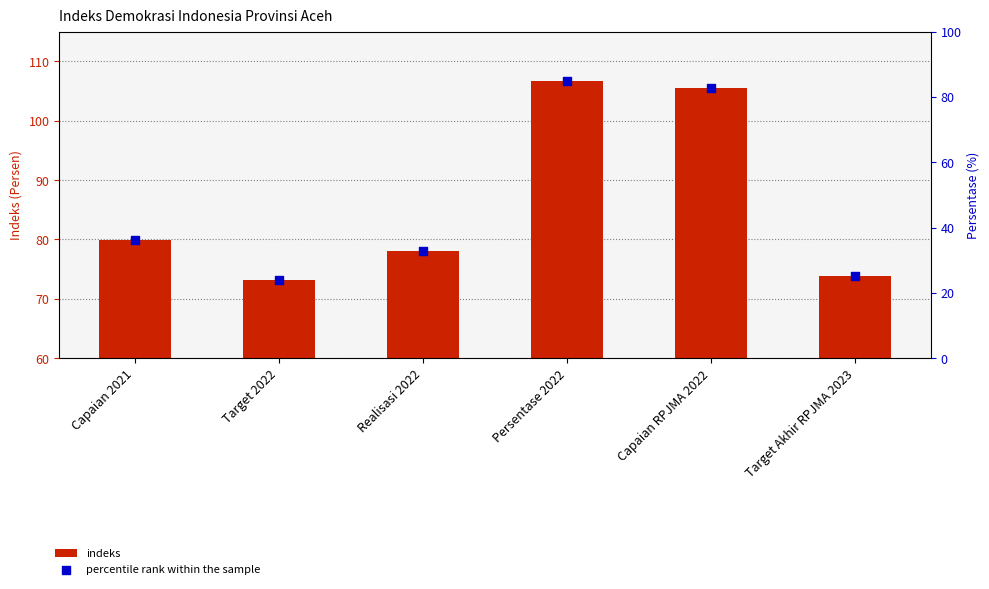

Which series reaches the minimum Y coordinate?

percentile rank within the sample